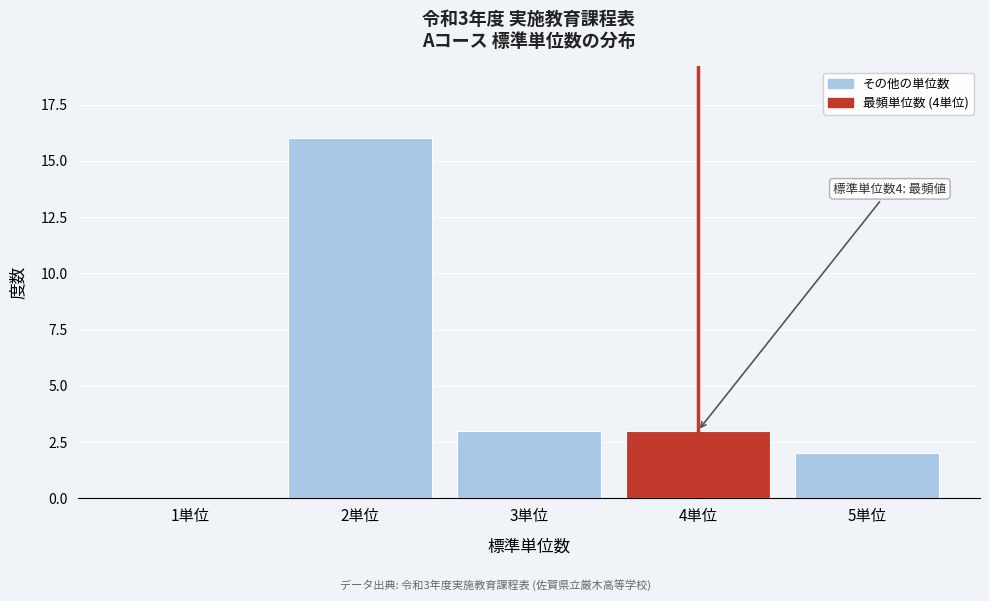

Reading left to right, transcribe all the data shown in this chart.

1単位=0	2単位=16	3単位=3	4単位=3	5単位=2